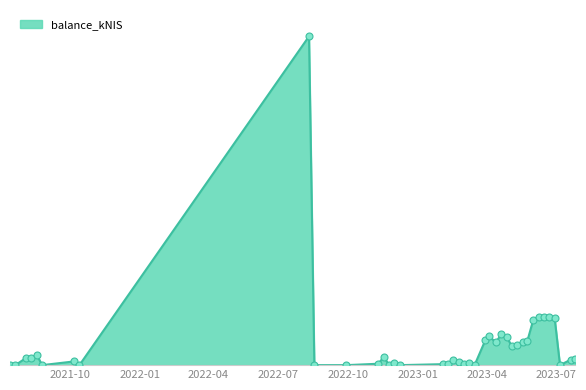

Is this an area chart (filled region under the line)?

Yes